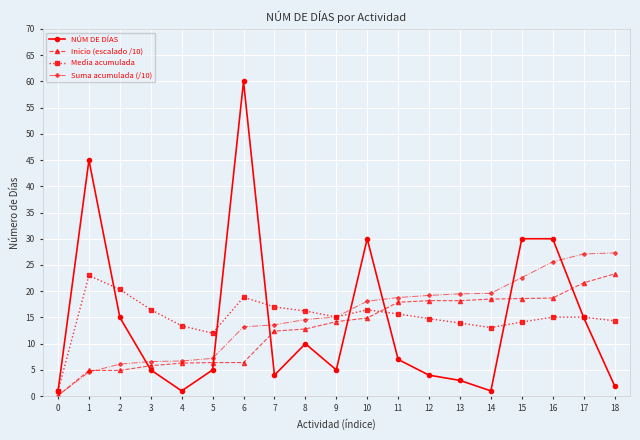

True or false: NÚM DE DÍAS has a value of 9.2 at 11.

False